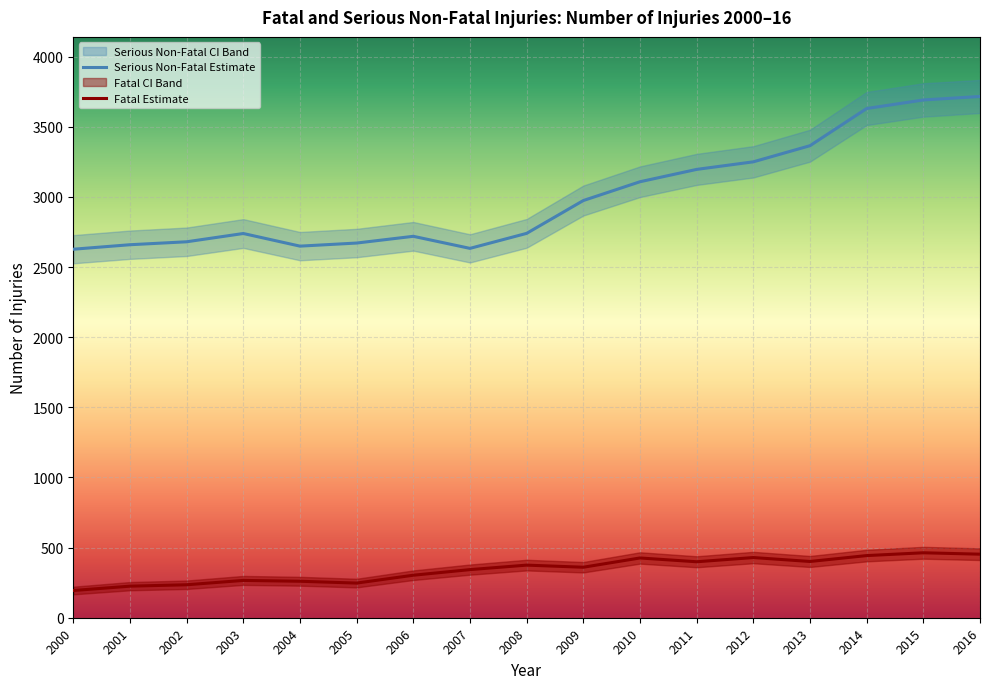

At which label does Serious Non-Fatal Estimate reach its peak?

2016